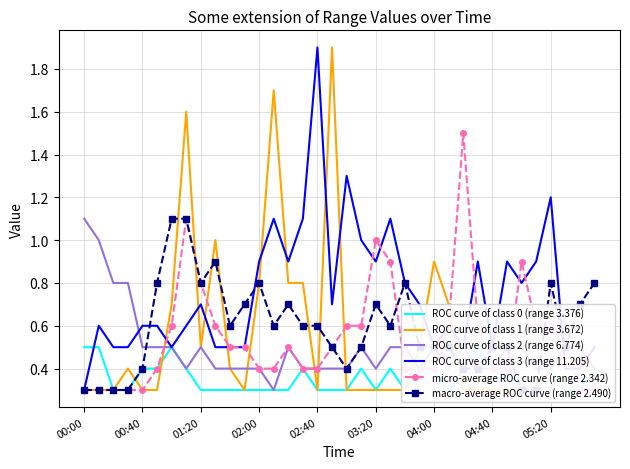

The value of ROC curve of class 3 (range 11.205) at 04:40 is 0.9. True or false?

False